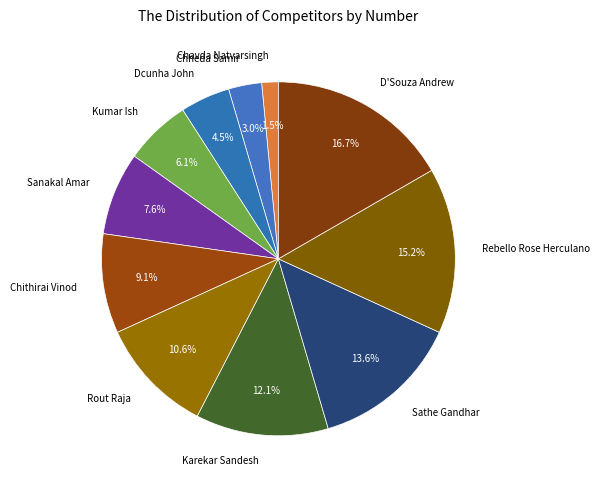

Is it true that Kumar Ish is 6% of the pie?

True